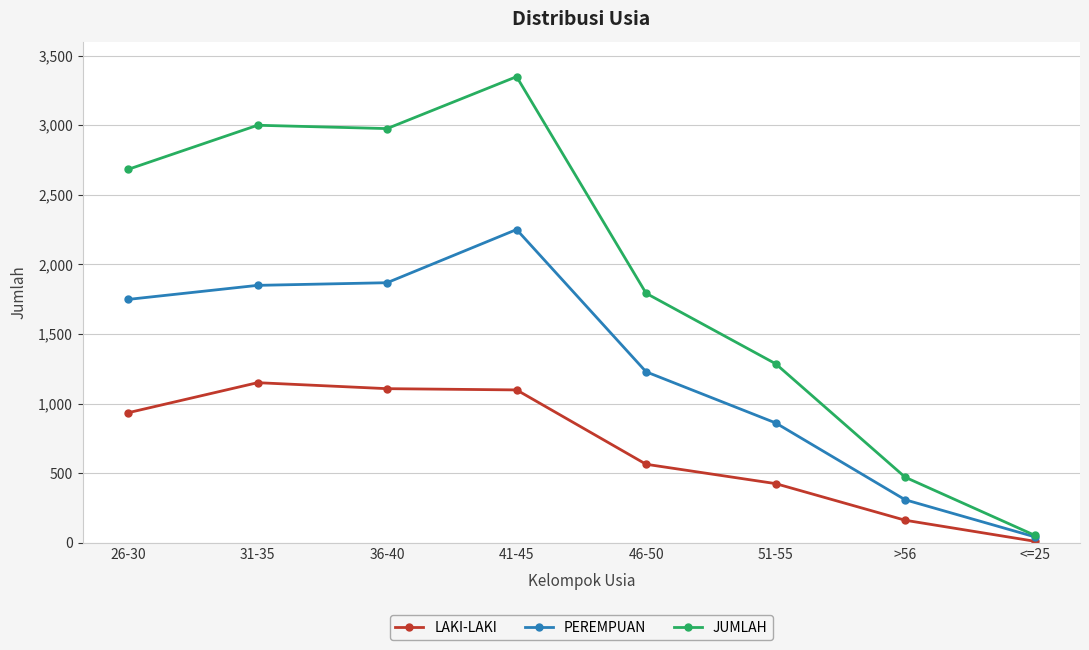

The value of LAKI-LAKI at >56 is 278. True or false?

False